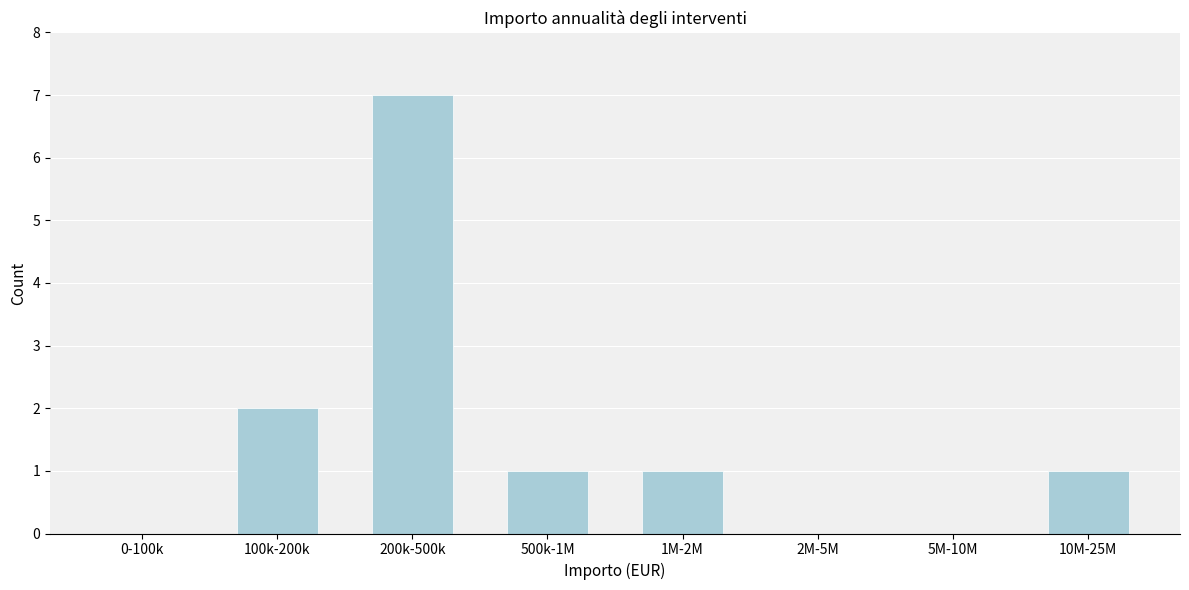

Reading right to left, what are all the values shown in this chart?

10M-25M=1	5M-10M=0	2M-5M=0	1M-2M=1	500k-1M=1	200k-500k=7	100k-200k=2	0-100k=0